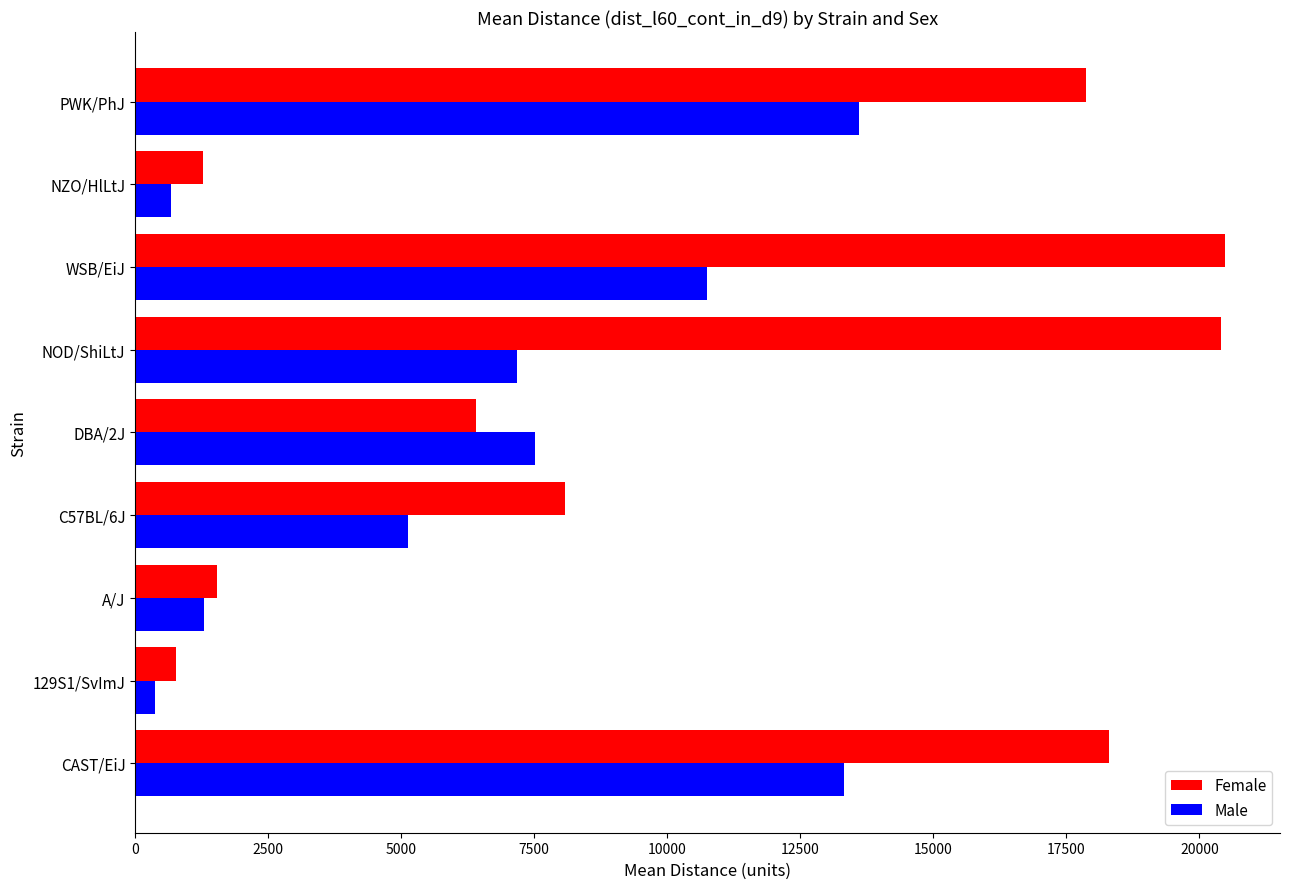

List the series in order of their peak value, lowest first.

Male, Female